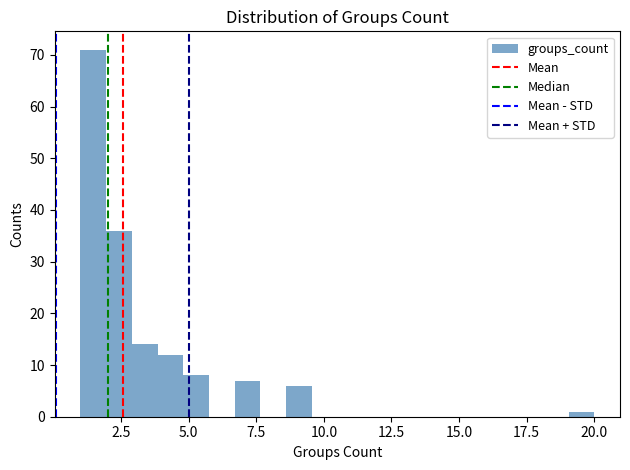

Read against the x-axis, roughly where is the centre of the tallest bar?

1.5